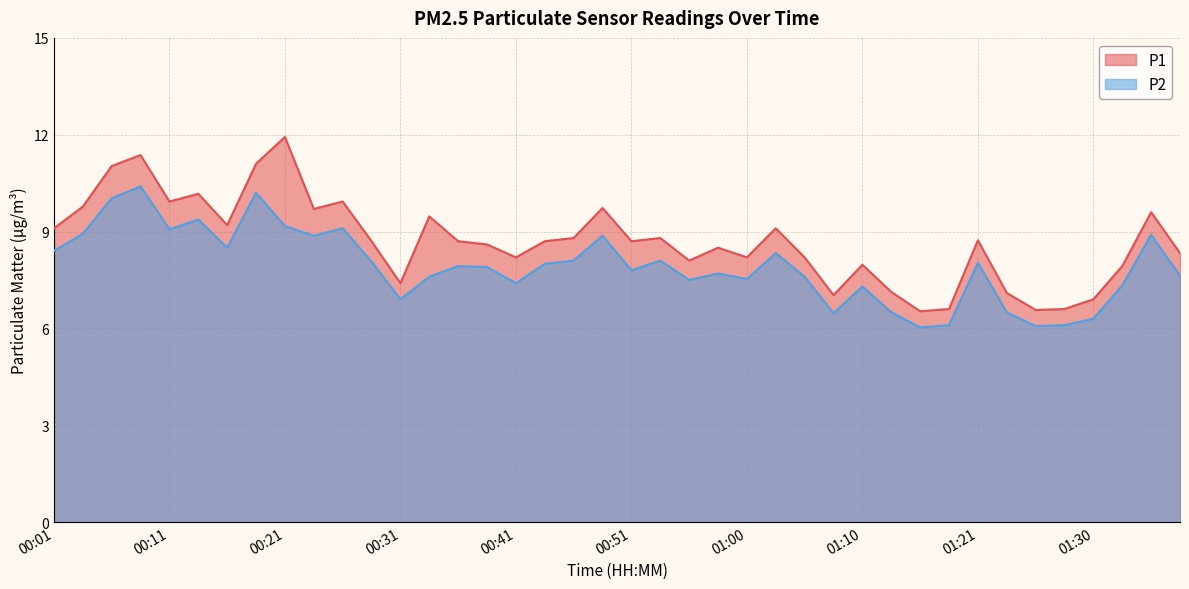

What is the difference between the P1 values at 01:23 and 00:06?

3.9